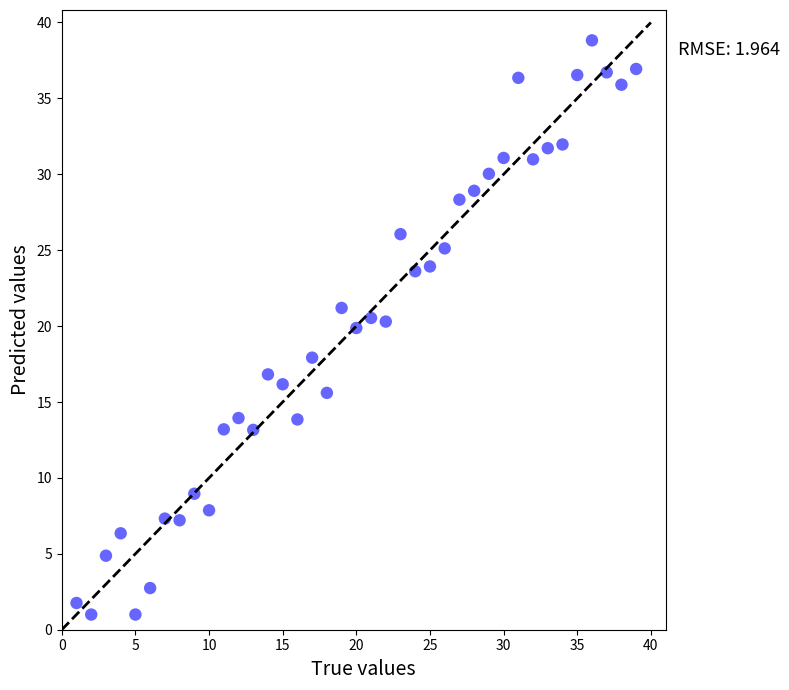

What is the range of X values (max minus min)?

38.0